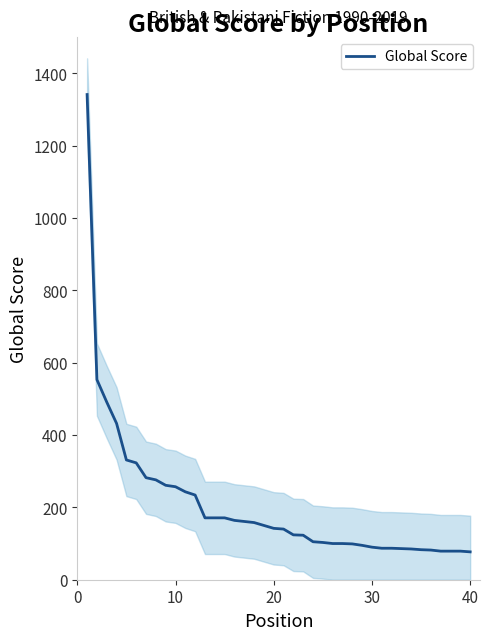

The chart shows a value of 49 at 14. True or false?

False